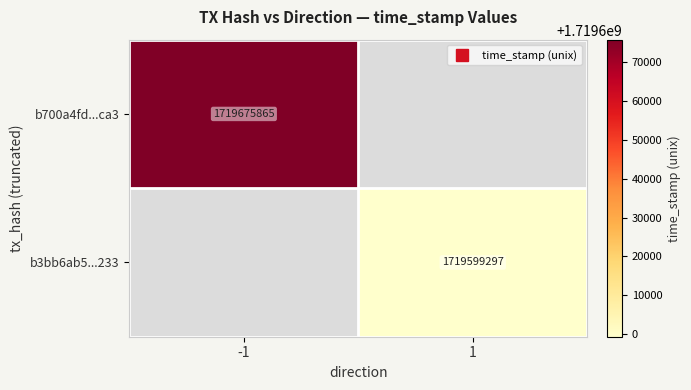

How many series are shown in this chart?

2